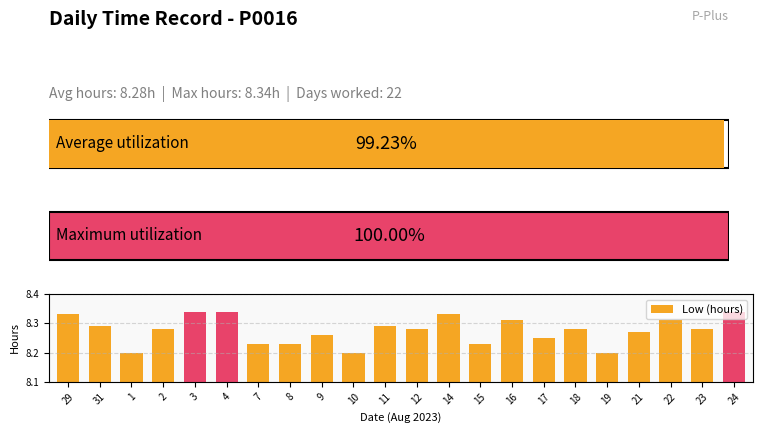

Reading left to right, list all the values displayed in this chart.

8.3	8.3	8.2	8.3	8.3	8.3	8.2	8.2	8.3	8.2	8.3	8.3	8.3	8.2	8.3	8.2	8.3	8.2	8.3	8.3	8.3	8.3